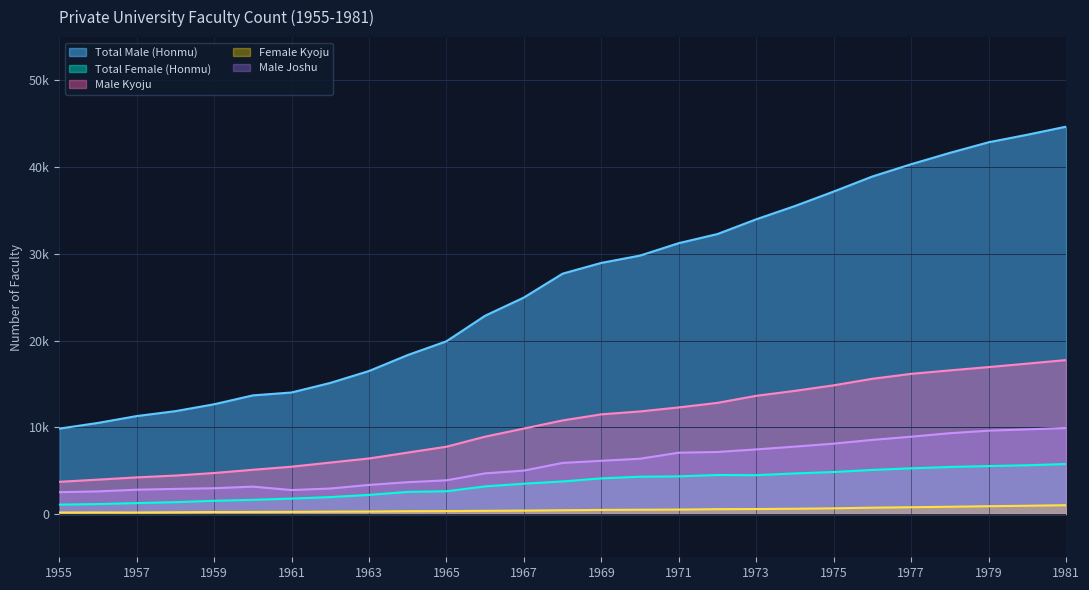

At which category does Female Kyoju reach its first local valley?

1957